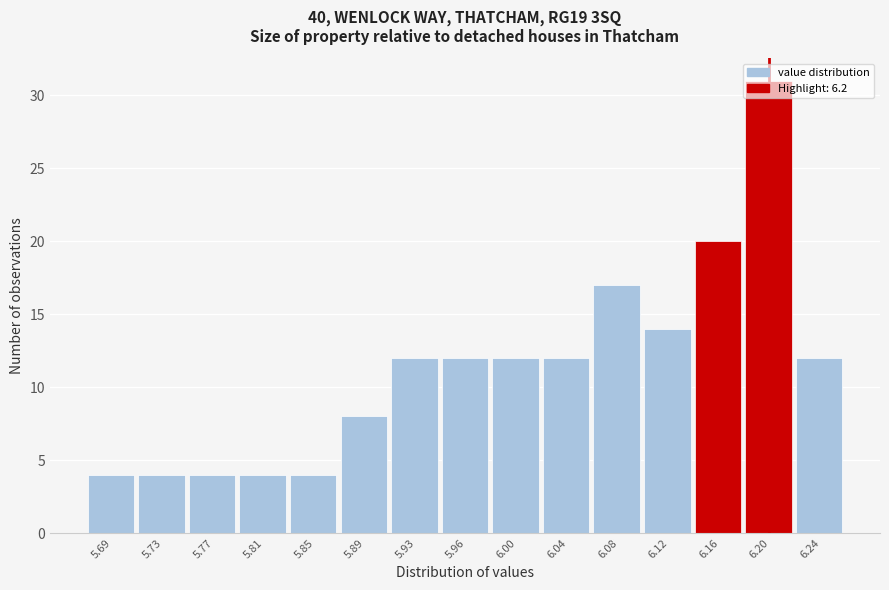

Which range on the x-axis has the tallest bar?

6.180 to 6.220